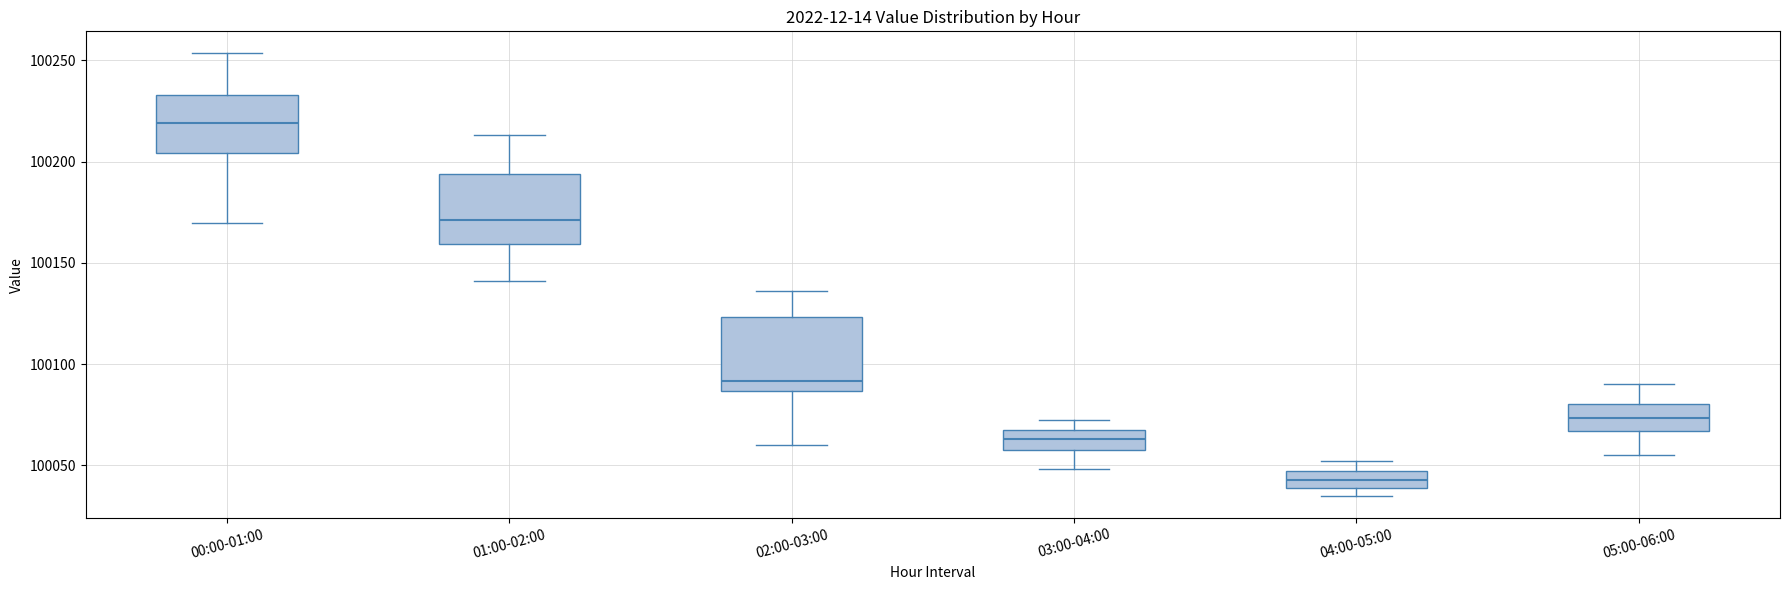

Reading left to right, read every box against the y-axis: the position of its median line, the range the box covers, and the ends of its whiskers. The values are not printed on the chart, so give them approximately, as read against the axis.

00:00-01:00: median 100220, box 100205 to 100235, whiskers 100170 to 100255
01:00-02:00: median 100170, box 100160 to 100195, whiskers 100140 to 100215
02:00-03:00: median 100090, box 100085 to 100125, whiskers 100060 to 100135
03:00-04:00: median 100065, box 100055 to 100070, whiskers 100050 to 100070 (just above the box's upper edge)
04:00-05:00: median 100045 (inside the box), box 100040 to 100045, whiskers 100035 to 100050
05:00-06:00: median 100075, box 100065 to 100080, whiskers 100055 to 100090